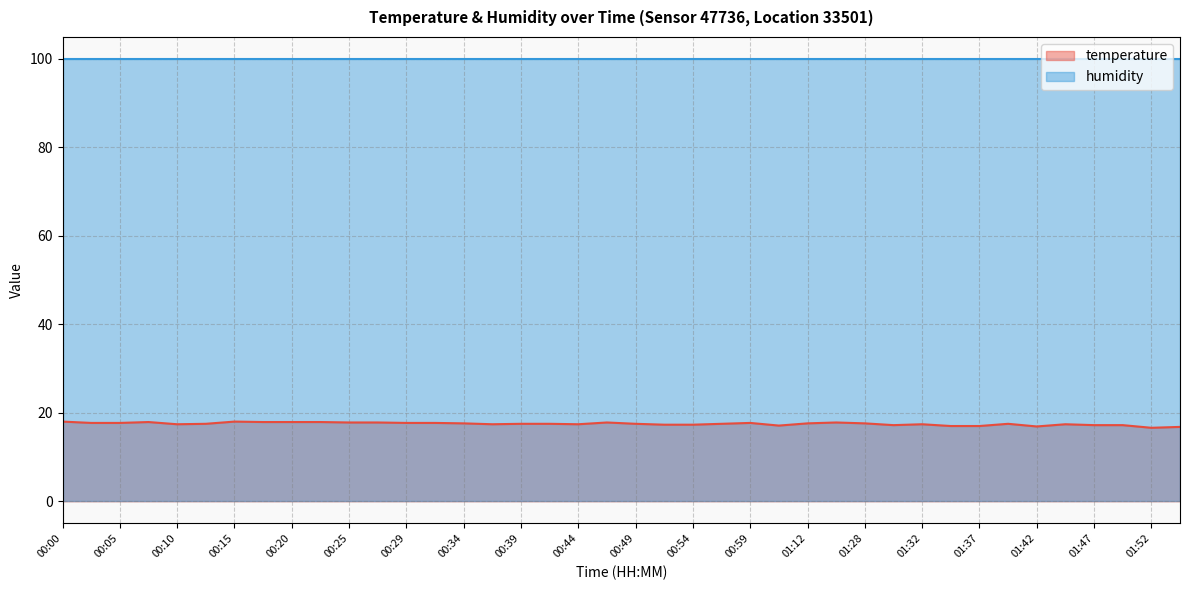

Where is the first local maximum?

00:07